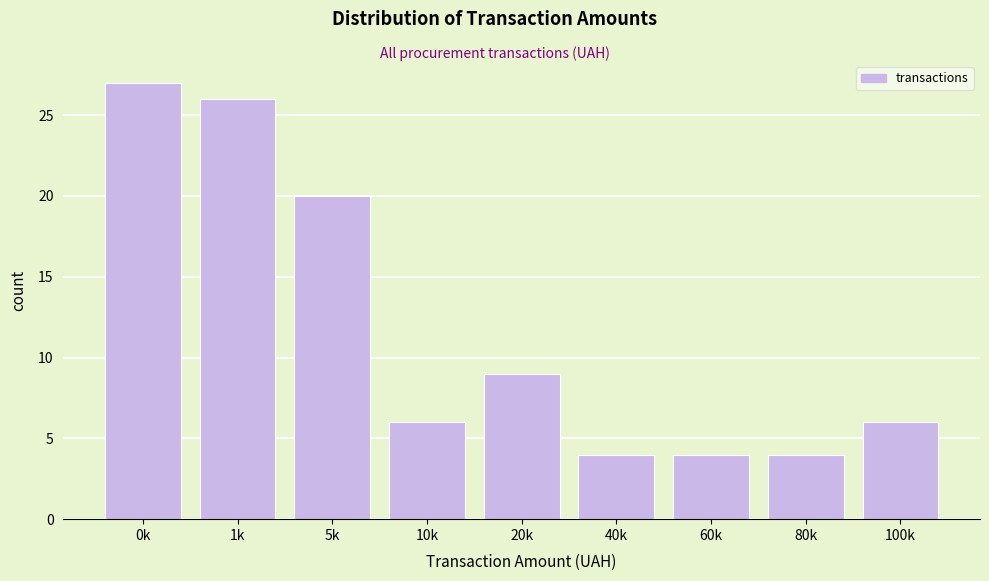

Reading left to right, transcribe all the data shown in this chart.

27	26	20	6	9	4	4	4	6